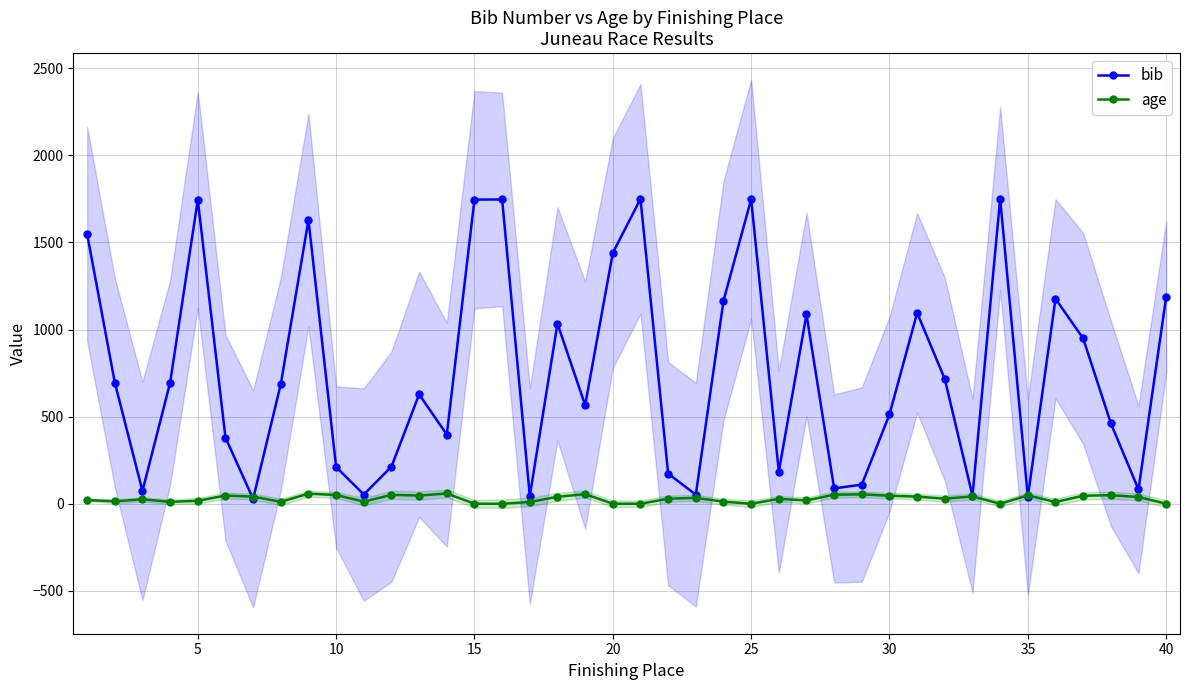

At how many categories does at least one series exceed 1076?

14